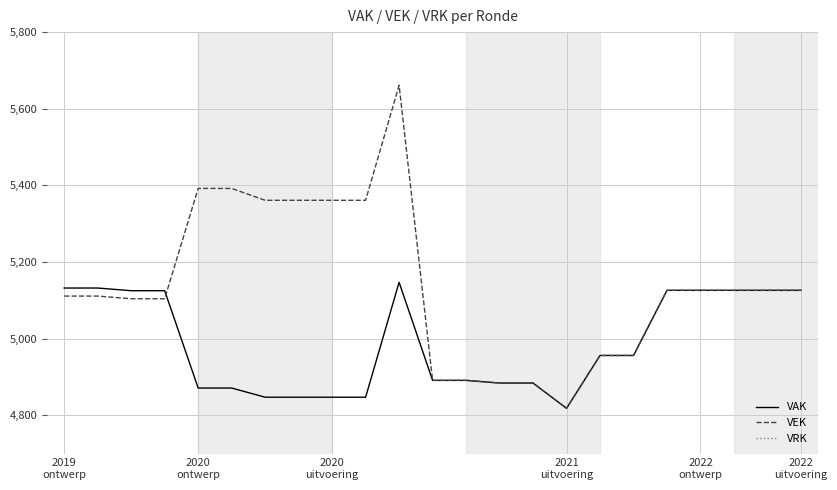

In VEK, how many points are lower than both neighbors (excluding endpoints)?

1